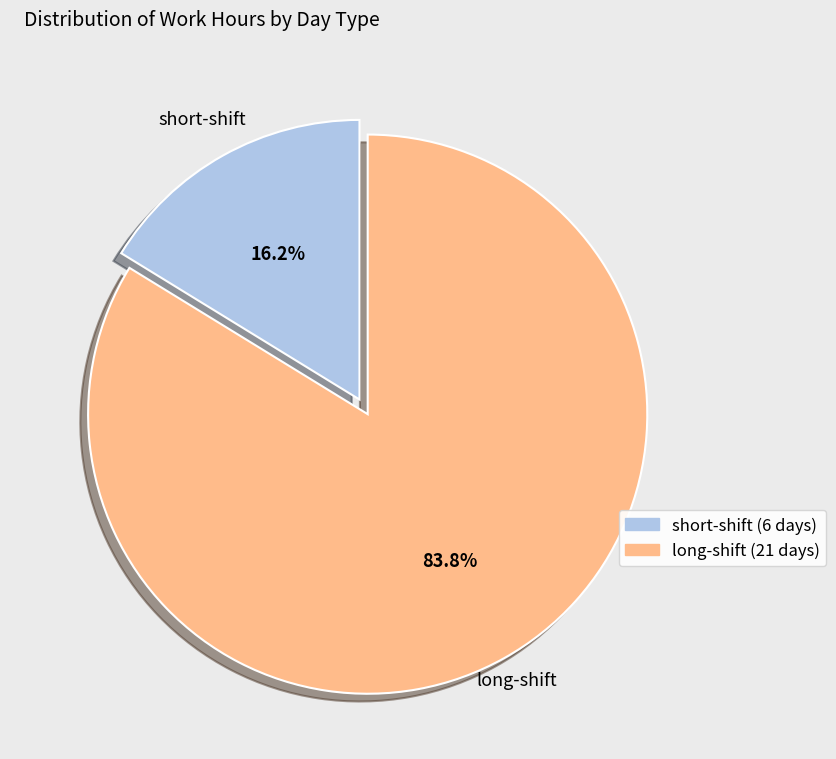

Is there a majority slice in this chart?

Yes